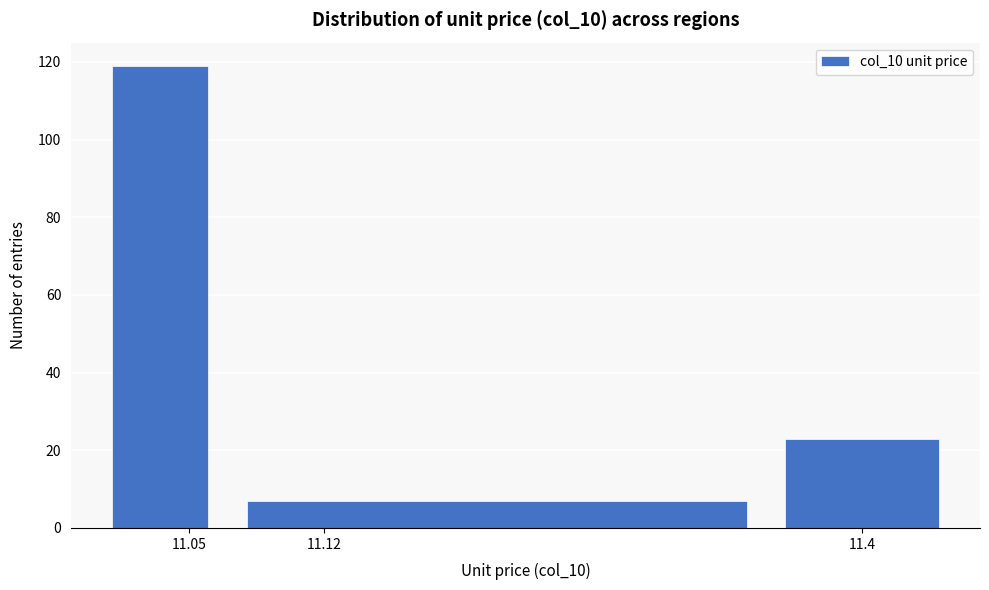

Which range on the x-axis has the tallest bar?

11.00 to 11.07